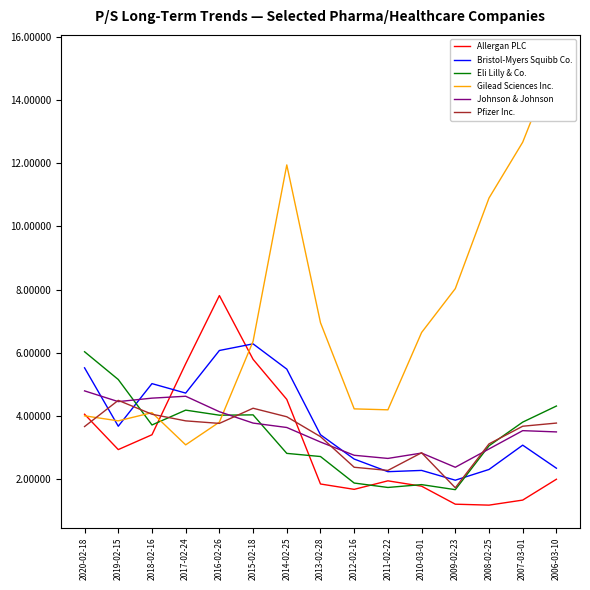

The Eli Lilly & Co. series shows 1.5 at 2014-02-25. True or false?

False